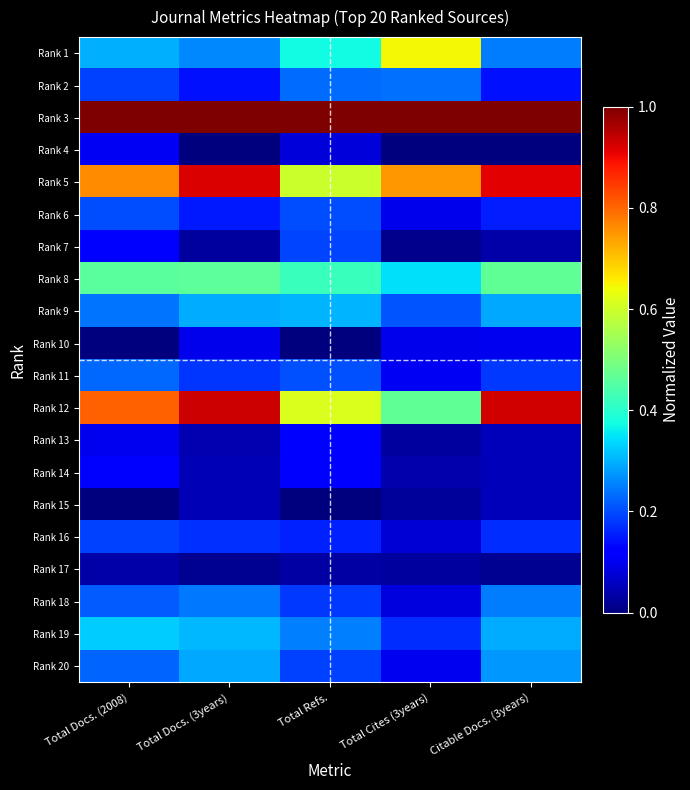

Reading left to right, list all the values displayed in this chart.

Rank 1: Total Docs. (2008)=0.3	Total Docs. (3years)=0.3	Total Refs.=0.4	Total Cites (3years)=0.6	Citable Docs. (3years)=0.2
Rank 2: Total Docs. (2008)=0.2	Total Docs. (3years)=0.1	Total Refs.=0.2	Total Cites (3years)=0.2	Citable Docs. (3years)=0.1
Rank 3: Total Docs. (2008)=1.0	Total Docs. (3years)=1.0	Total Refs.=1.0	Total Cites (3years)=1.0	Citable Docs. (3years)=1.0
Rank 4: Total Docs. (2008)=0.1	Total Docs. (3years)=0.0	Total Refs.=0.1	Total Cites (3years)=0.0	Citable Docs. (3years)=0.0
Rank 5: Total Docs. (2008)=0.8	Total Docs. (3years)=0.9	Total Refs.=0.6	Total Cites (3years)=0.7	Citable Docs. (3years)=0.9
Rank 6: Total Docs. (2008)=0.2	Total Docs. (3years)=0.2	Total Refs.=0.2	Total Cites (3years)=0.1	Citable Docs. (3years)=0.2
Rank 7: Total Docs. (2008)=0.1	Total Docs. (3years)=0.0	Total Refs.=0.2	Total Cites (3years)=0.0	Citable Docs. (3years)=0.0
Rank 8: Total Docs. (2008)=0.5	Total Docs. (3years)=0.5	Total Refs.=0.4	Total Cites (3years)=0.3	Citable Docs. (3years)=0.5
Rank 9: Total Docs. (2008)=0.2	Total Docs. (3years)=0.3	Total Refs.=0.3	Total Cites (3years)=0.2	Citable Docs. (3years)=0.3
Rank 10: Total Docs. (2008)=0.0	Total Docs. (3years)=0.1	Total Refs.=0.0	Total Cites (3years)=0.1	Citable Docs. (3years)=0.1
Rank 11: Total Docs. (2008)=0.2	Total Docs. (3years)=0.2	Total Refs.=0.2	Total Cites (3years)=0.1	Citable Docs. (3years)=0.2
Rank 12: Total Docs. (2008)=0.8	Total Docs. (3years)=0.9	Total Refs.=0.6	Total Cites (3years)=0.5	Citable Docs. (3years)=0.9
Rank 13: Total Docs. (2008)=0.1	Total Docs. (3years)=0.0	Total Refs.=0.1	Total Cites (3years)=0.0	Citable Docs. (3years)=0.1
Rank 14: Total Docs. (2008)=0.1	Total Docs. (3years)=0.0	Total Refs.=0.1	Total Cites (3years)=0.0	Citable Docs. (3years)=0.1
Rank 15: Total Docs. (2008)=0.0	Total Docs. (3years)=0.0	Total Refs.=0.0	Total Cites (3years)=0.0	Citable Docs. (3years)=0.1
Rank 16: Total Docs. (2008)=0.2	Total Docs. (3years)=0.2	Total Refs.=0.2	Total Cites (3years)=0.1	Citable Docs. (3years)=0.2
Rank 17: Total Docs. (2008)=0.0	Total Docs. (3years)=0.0	Total Refs.=0.0	Total Cites (3years)=0.0	Citable Docs. (3years)=0.0
Rank 18: Total Docs. (2008)=0.2	Total Docs. (3years)=0.2	Total Refs.=0.2	Total Cites (3years)=0.1	Citable Docs. (3years)=0.2
Rank 19: Total Docs. (2008)=0.3	Total Docs. (3years)=0.3	Total Refs.=0.3	Total Cites (3years)=0.2	Citable Docs. (3years)=0.3
Rank 20: Total Docs. (2008)=0.2	Total Docs. (3years)=0.3	Total Refs.=0.2	Total Cites (3years)=0.1	Citable Docs. (3years)=0.3